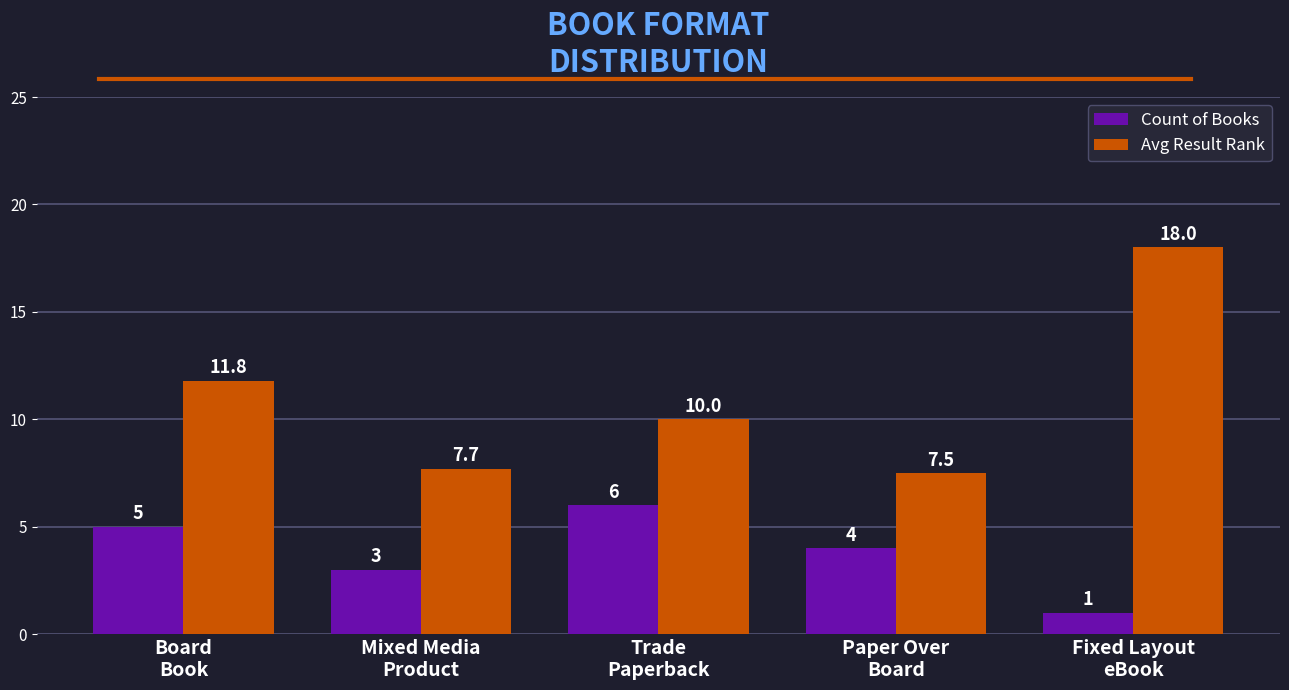

What is the label of the 4th bar from the left?

Paper Over
Board